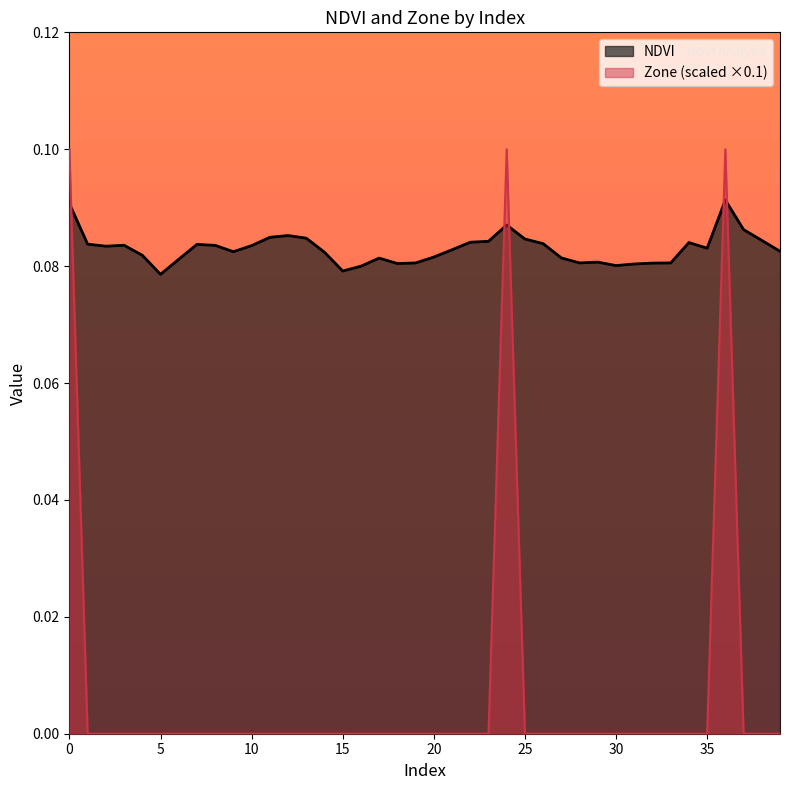

Is the value of NDVI at 34 greater than the value of Zone at 17?

Yes